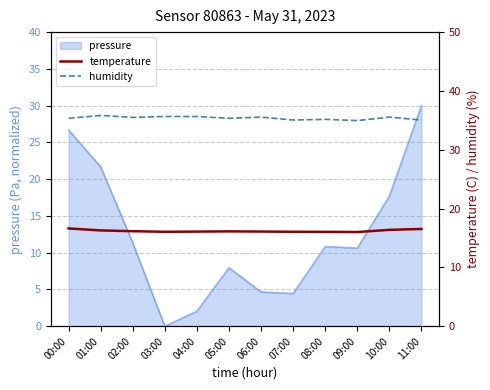

At which label does humidity first exceed 35?

00:00